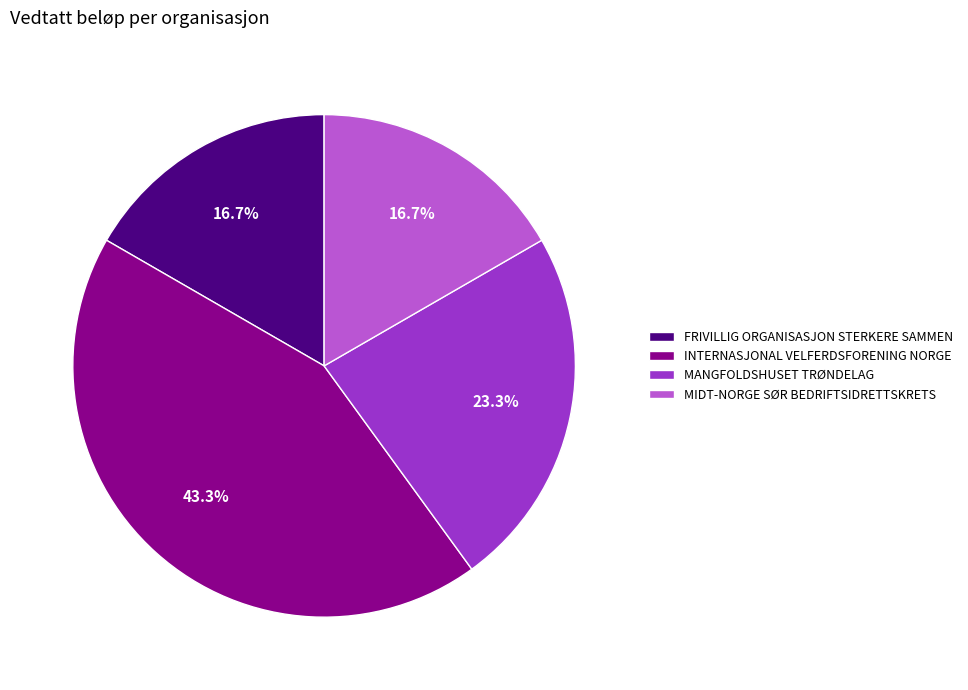

What is the largest slice in the pie chart?

INTERNASJONAL VELFERDSFORENING NORGE